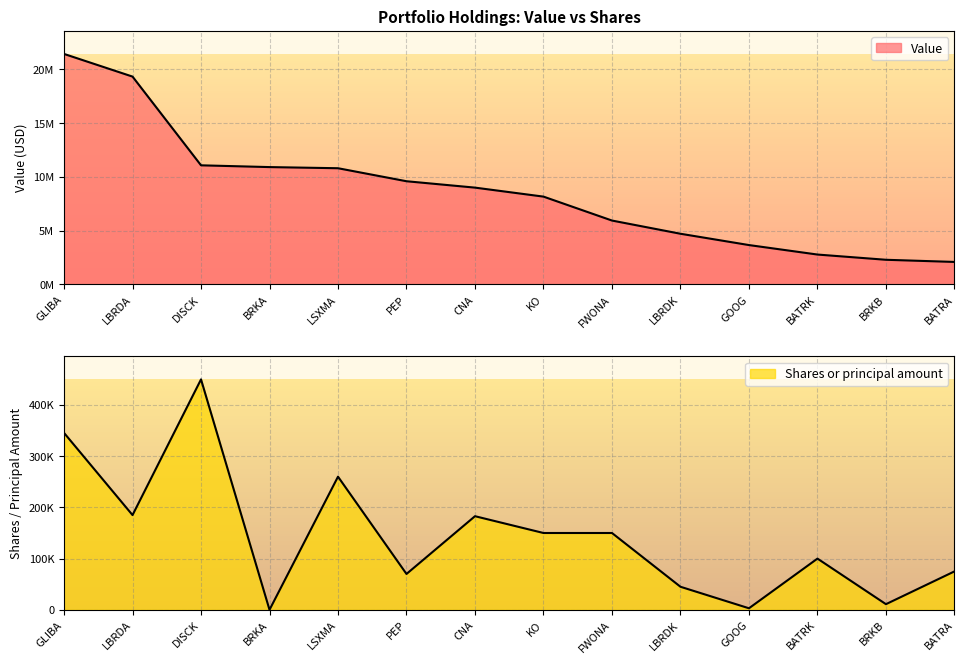

Between BATRK and GOOG, which is larger?

GOOG